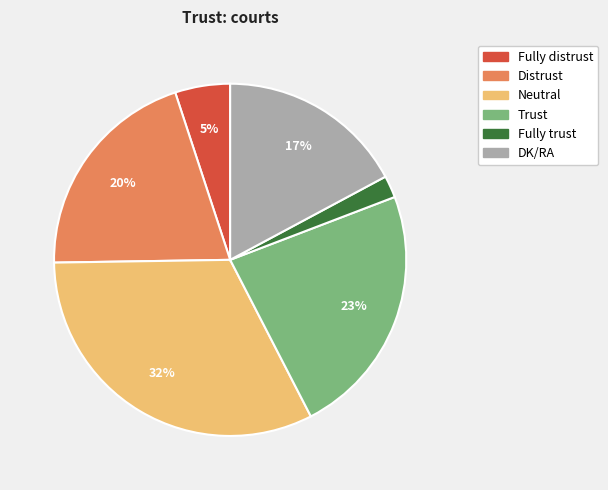

Rank the categories by value from lowest to highest.

Fully trust, Fully distrust, DK/RA, Distrust, Trust, Neutral